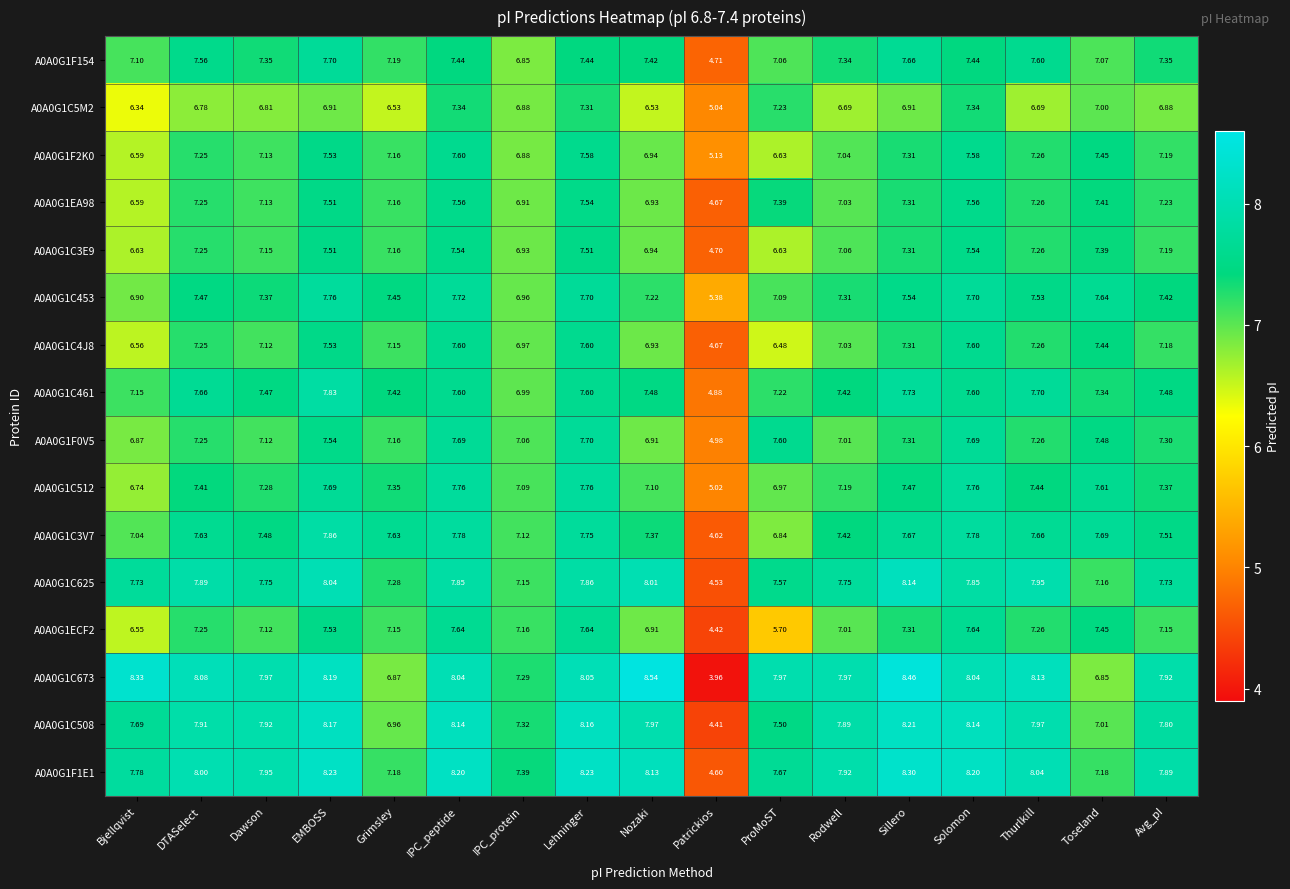

At which label is A0A0G1C4J8 closest to 6?

ProMoST